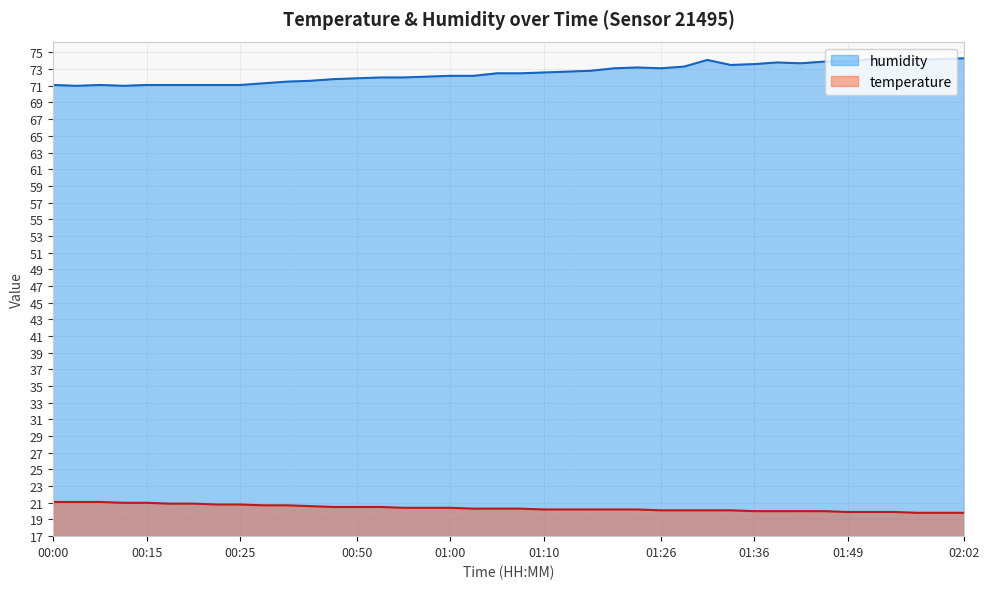

Is it true that humidity equals 16.9 at 01:57?

False